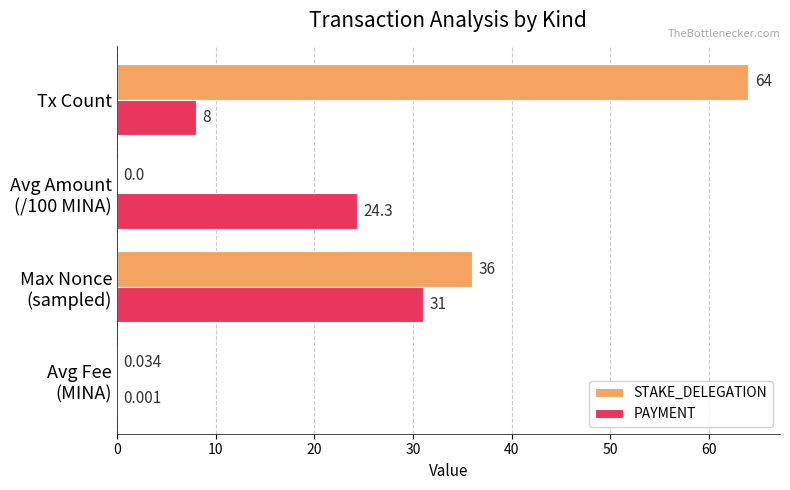

Which category has the highest value in the PAYMENT series?

Max Nonce
(sampled)